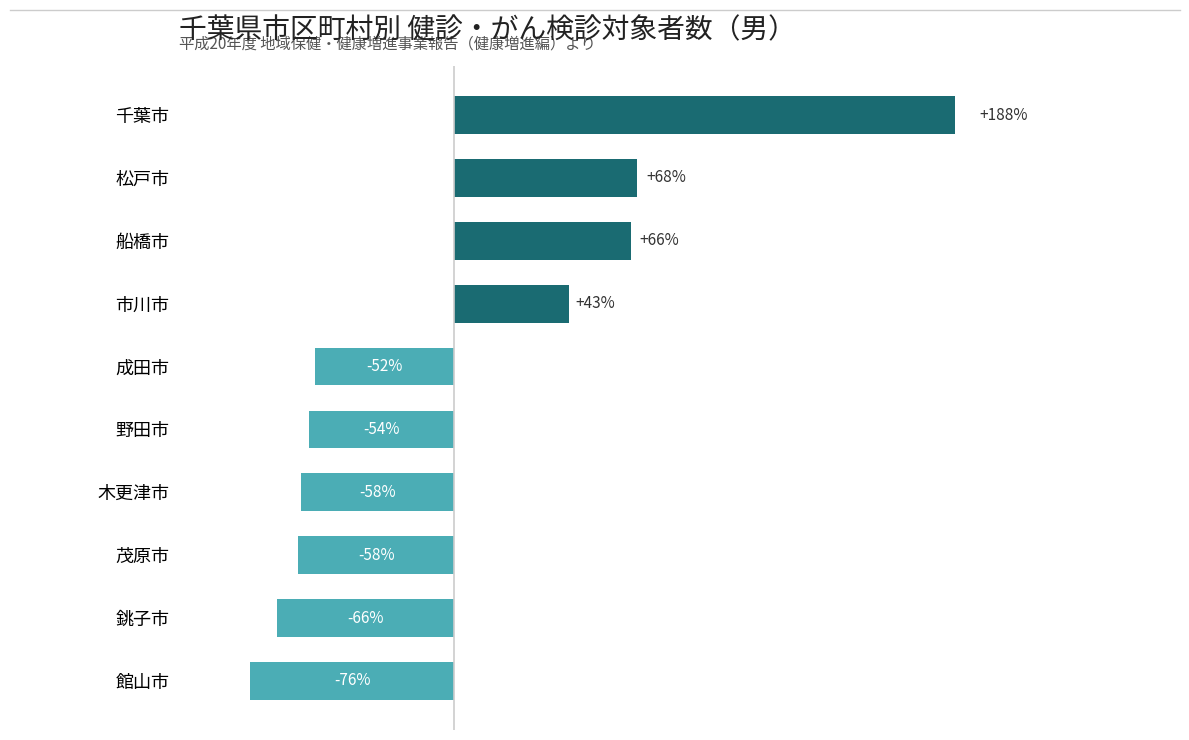

Between 千葉市 and 銚子市, which is larger?

千葉市